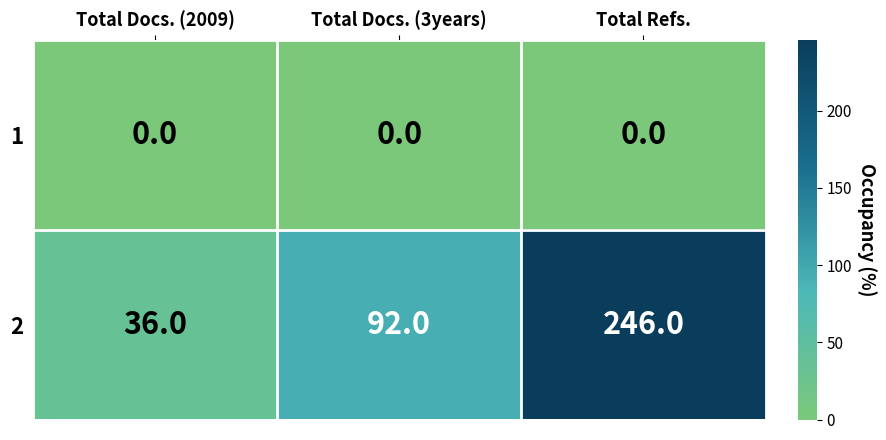

What is the spread (max minus min) of values at Total Refs.?

246